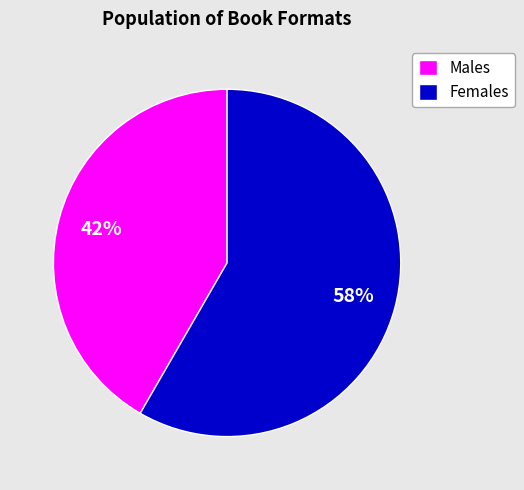

To the nearest percent, what is the combined percentage of Males and Females?

100%